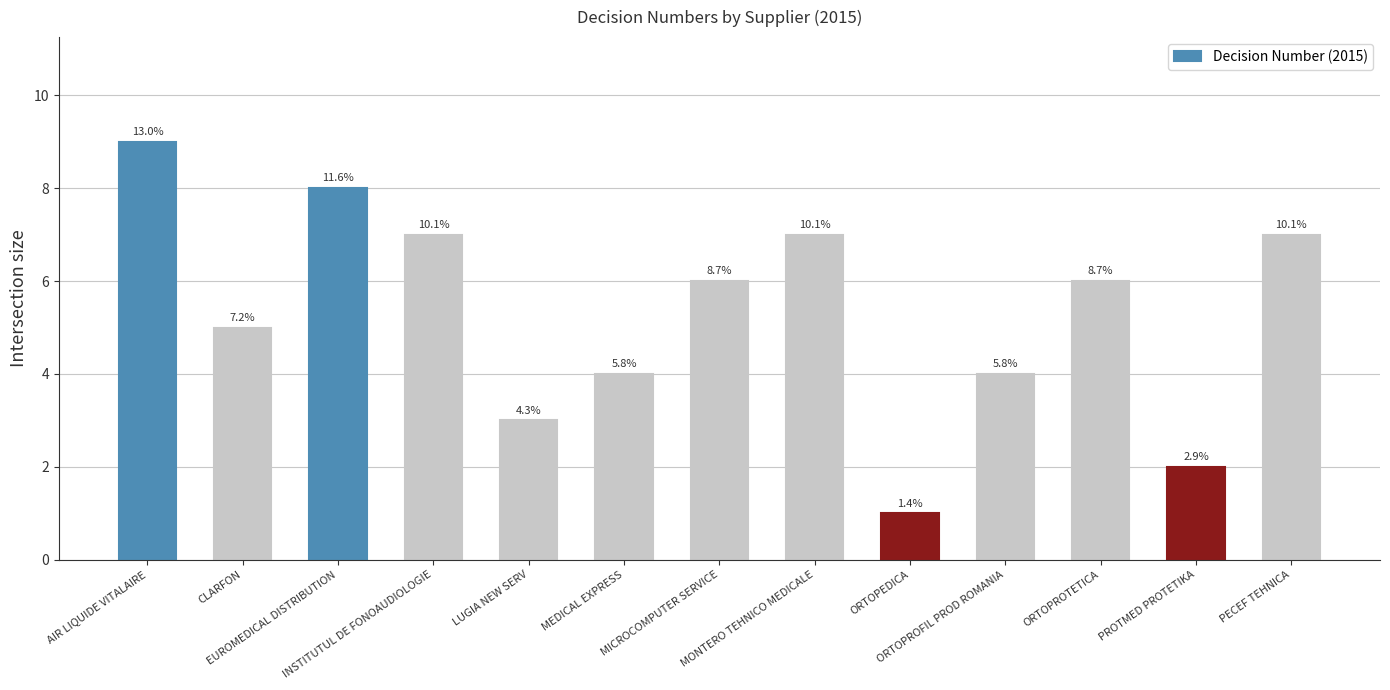

Is it true that the value at ORTOPROFIL PROD ROMANIA is 3?

False